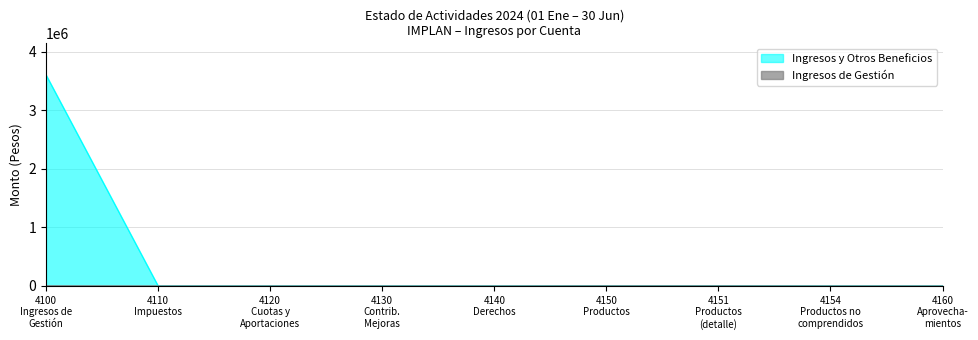

What is the greatest value displayed?

3607049.9